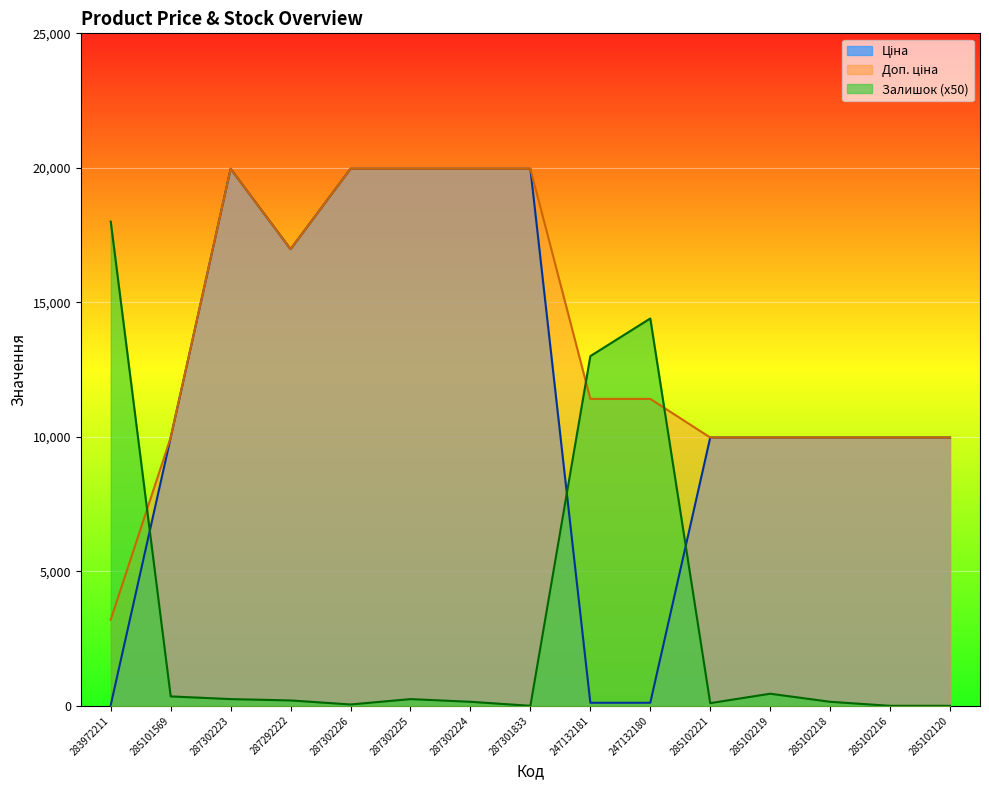

At which label does Доп. ціна reach its minimum?

283972211